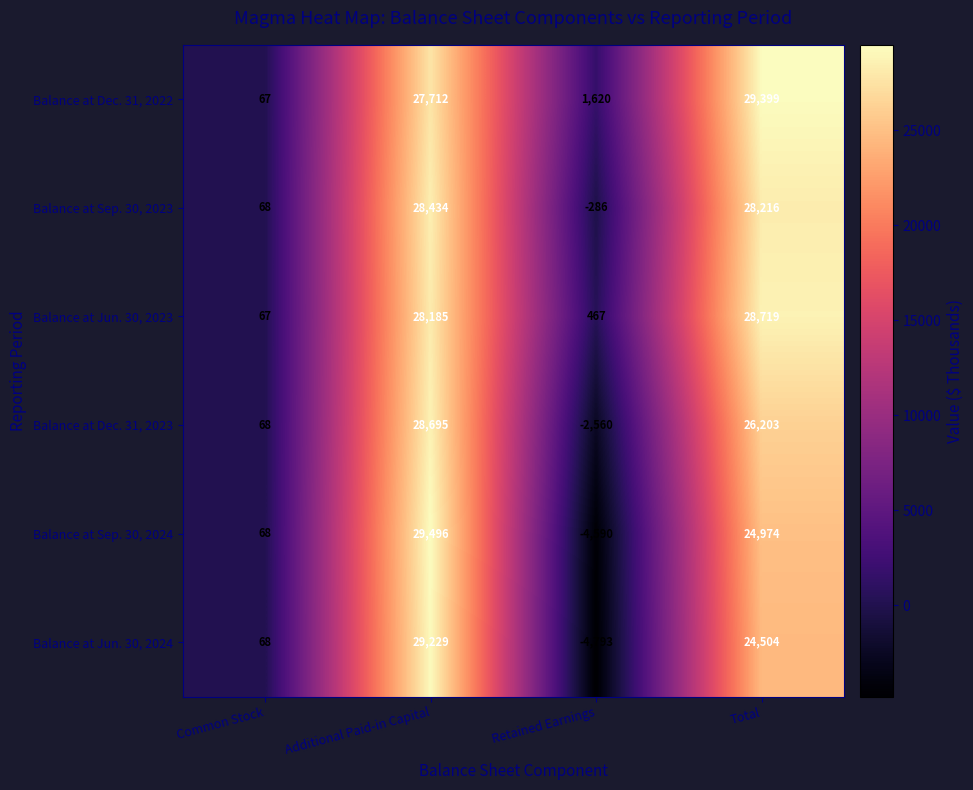

How many categories are shown in the chart?

4